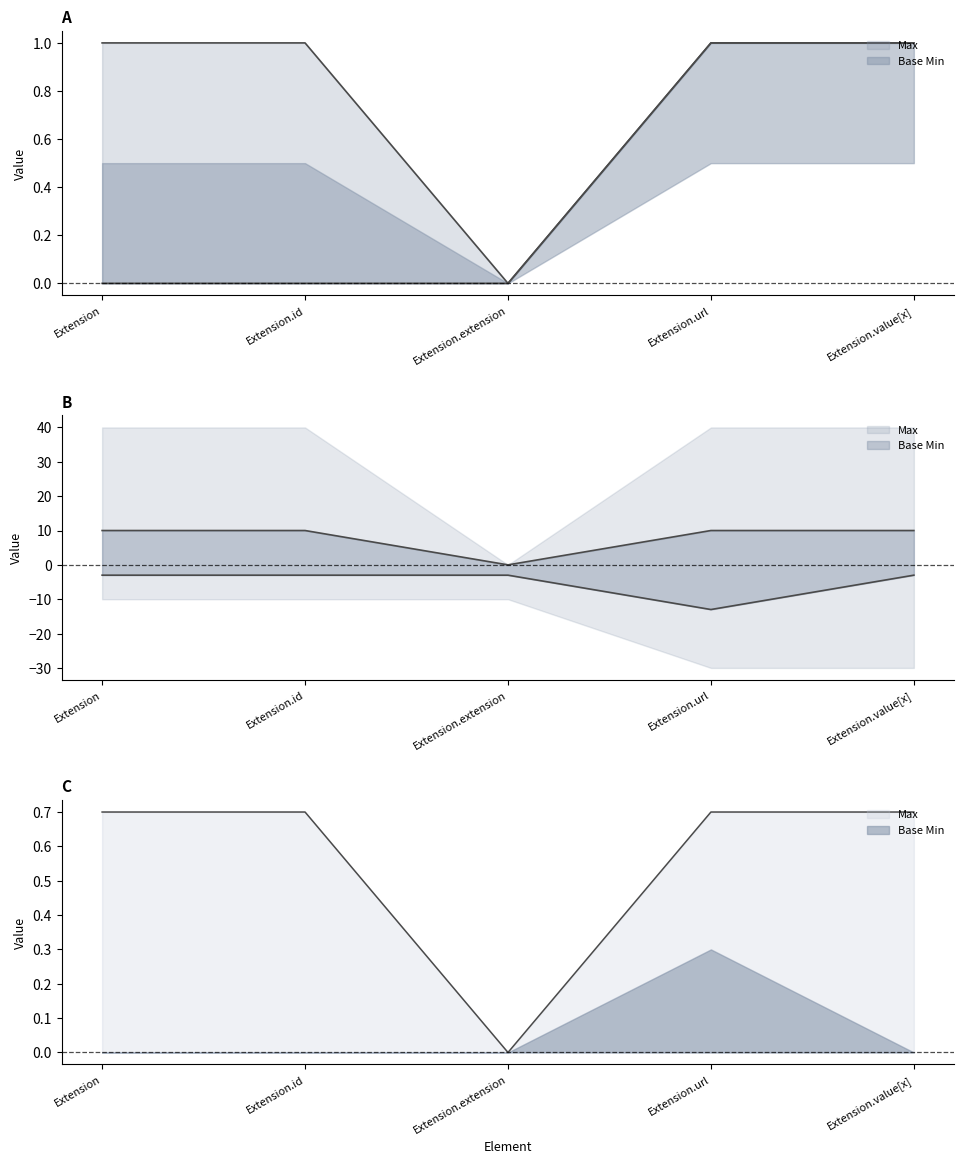

Count the Base Min values in the range -3 to -2.

4